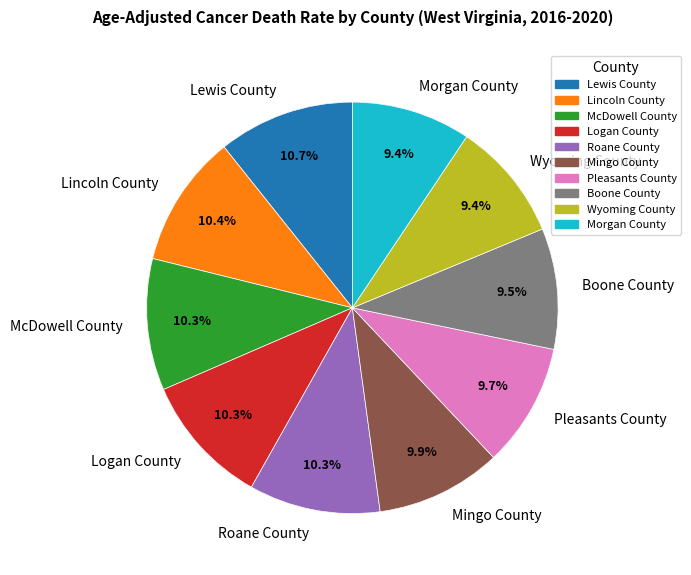

To the nearest percent, what portion does Logan County represent?

10%